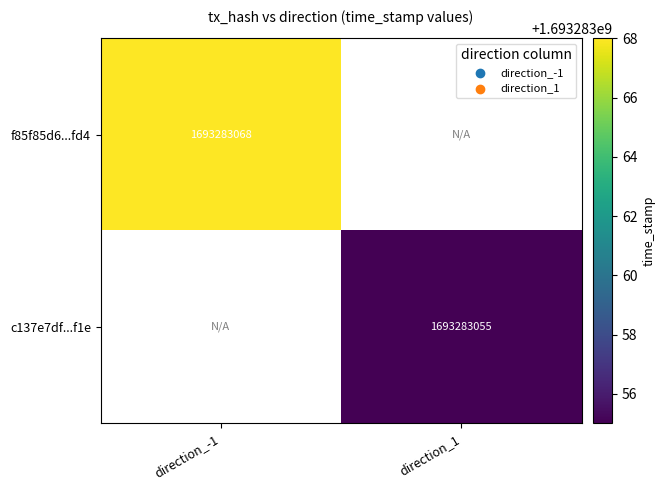

At which category is the sum across all series the highest?

direction_-1